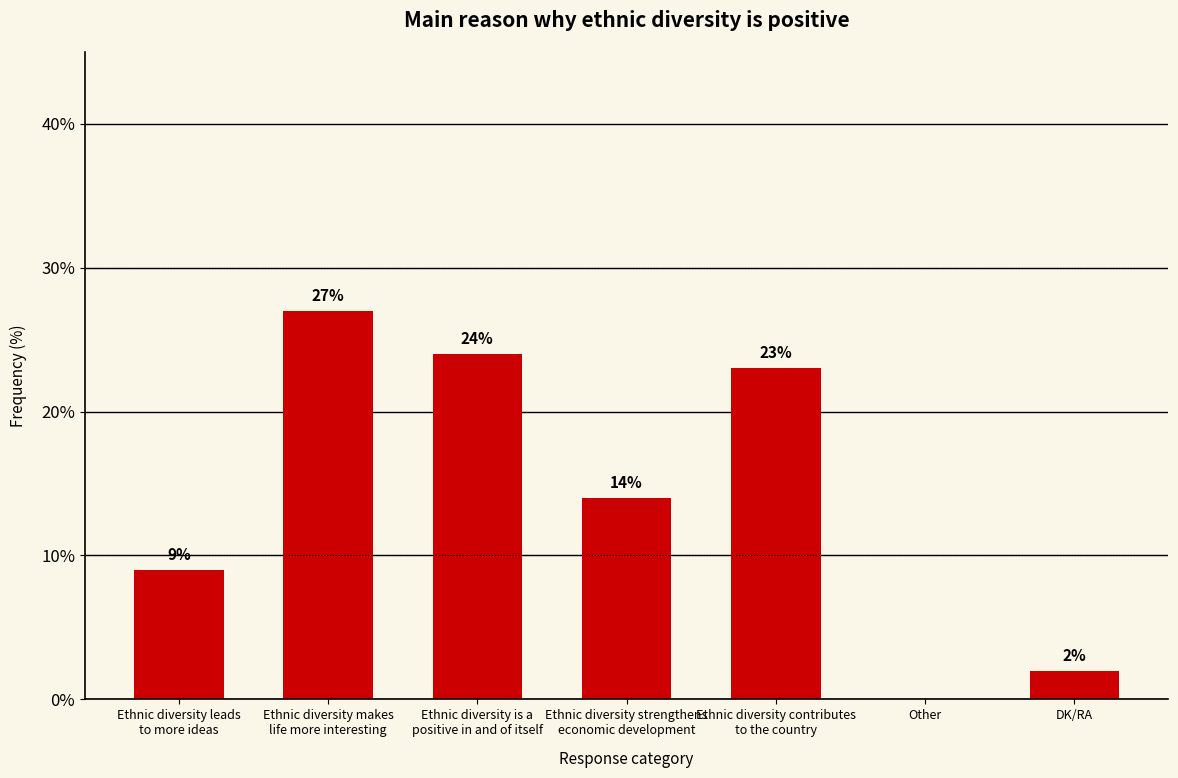

What is the sum of all values?

99